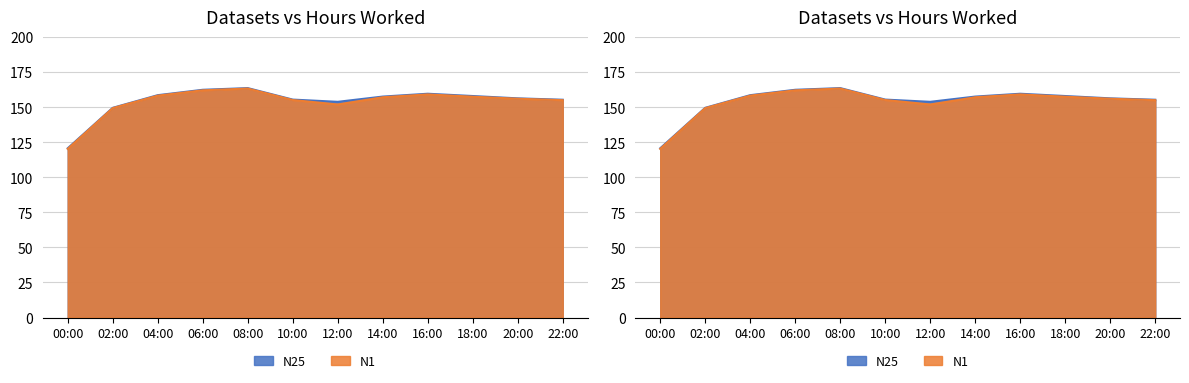

Which series has the largest total across all categories?

N25